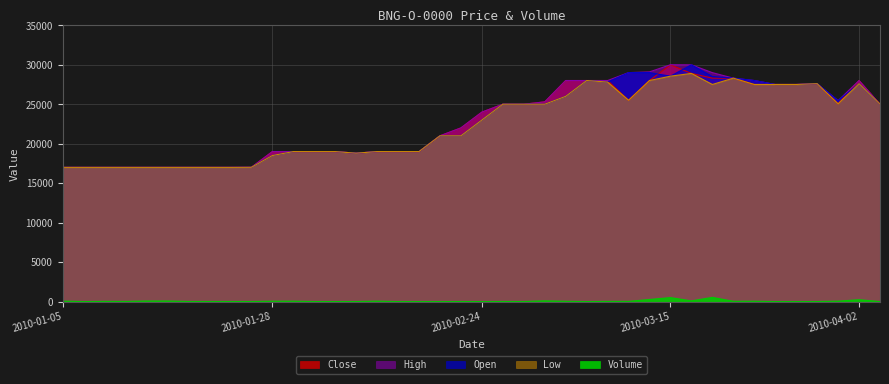

What is the total value across all series at 2010-01-25?

68052